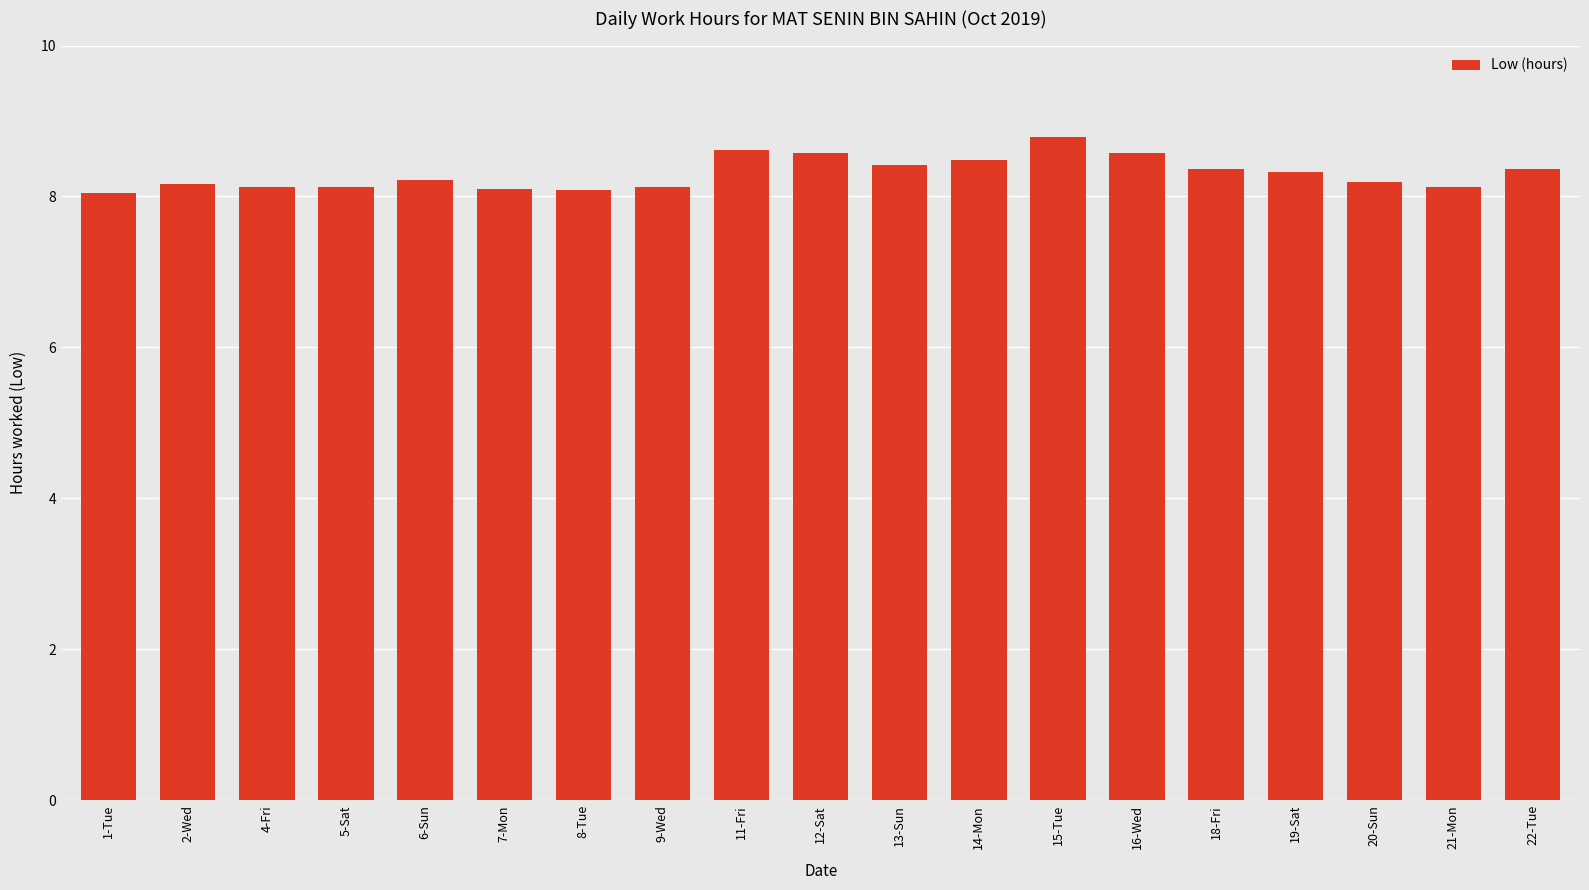

What is the minimum value shown in the chart?

8.1